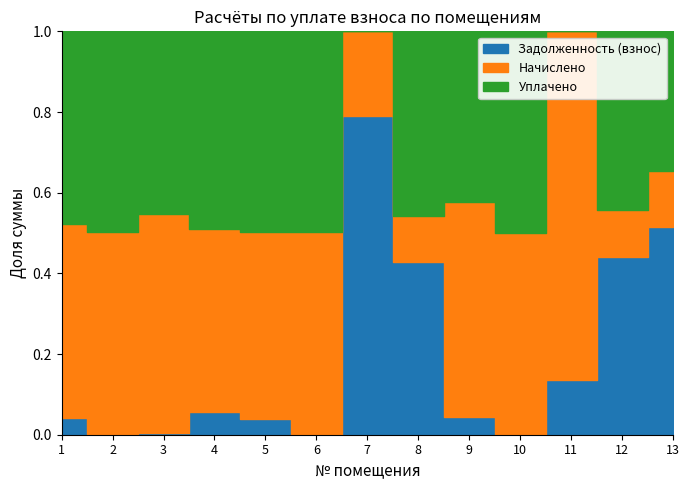

Reading right to left, list all the values displayed in this chart.

Задолженность (взнос): 13=25654.3	12=31355.3	11=1408.1	10=30.9	9=493.4	8=16486.6	7=13199.5	6=13.8	5=357.2	4=357.2	3=52.0	2=5.8	1=242.9
Начислено: 13=6797.2	12=8307.7	11=8926.8	10=7436.8	9=5994.4	8=4368.1	7=3497.3	6=2970.0	5=4194.7	4=2884.9	3=7436.8	2=4194.7	1=2816.9
Уплачено: 13=17260.2	12=31555.4	11=0.0	10=7436.8	9=4748.6	8=17578.6	7=0.0	6=2961.7	5=4484.2	4=3113.9	3=6197.3	2=4142.7	1=2805.7